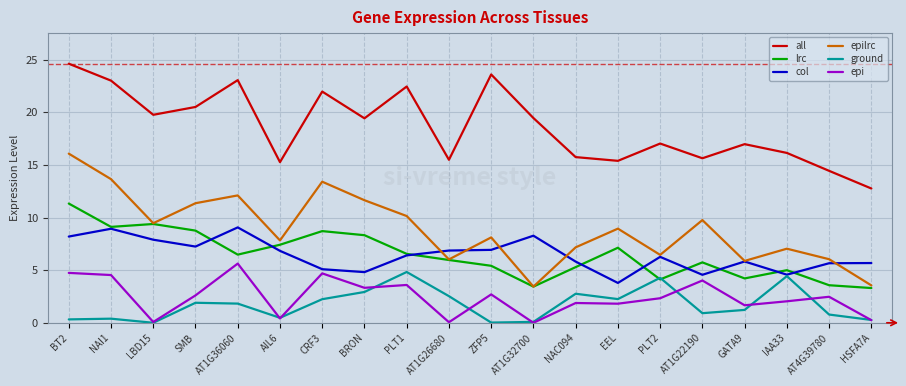

True or false: ground has a value of 2.9 at BRON.

True